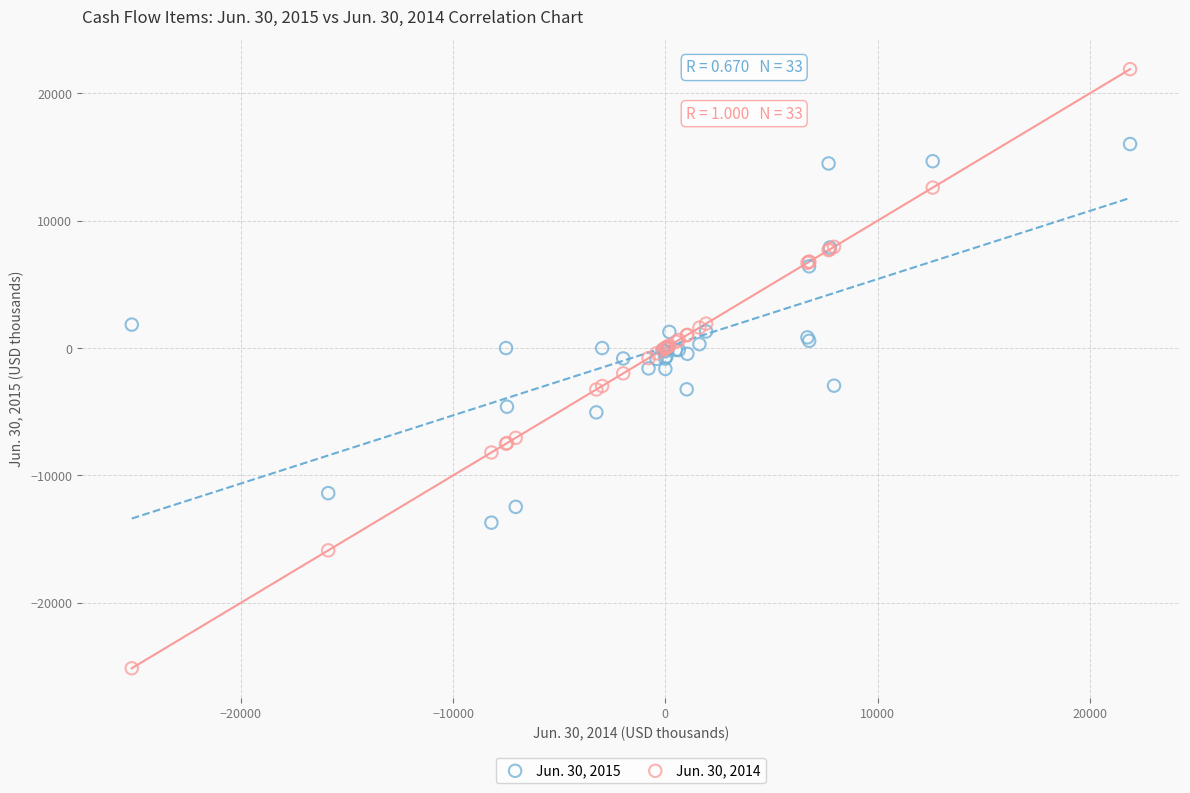

Which series reaches the minimum Y coordinate?

Jun. 30, 2014